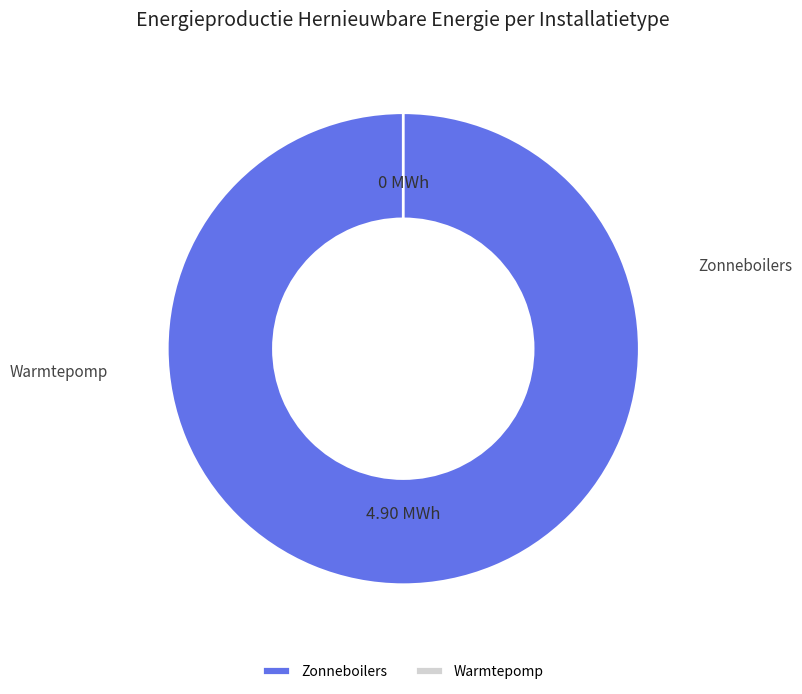

Count the number of slices in the pie.

2